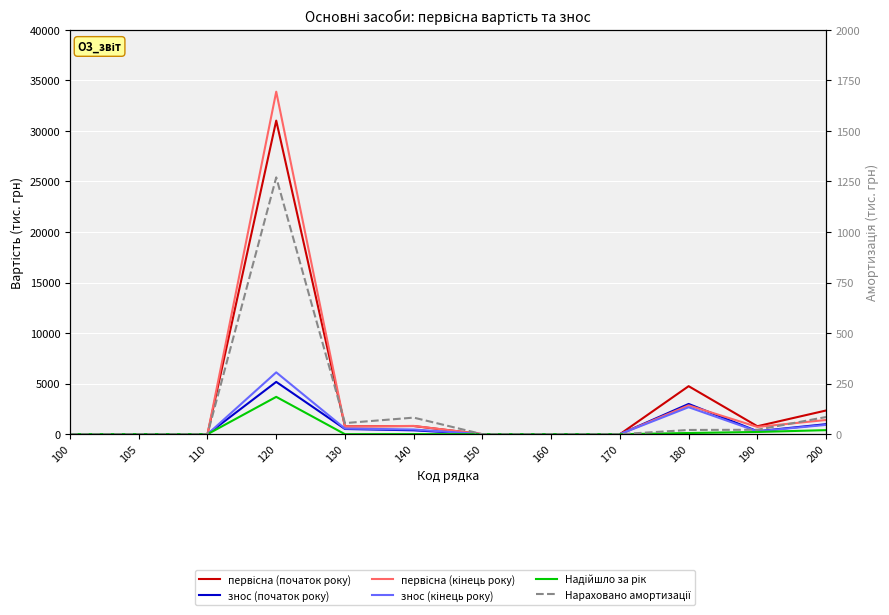

What is the highest value of the первісна (початок року) series?

31014